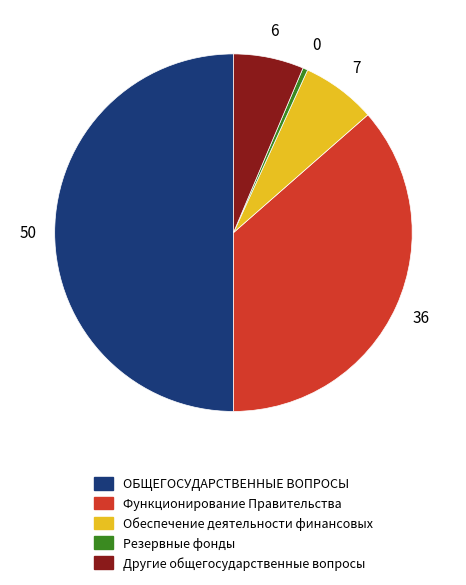

Combined, do Резервные фонды and Обеспечение деятельности финансовых account for over 50%?

No